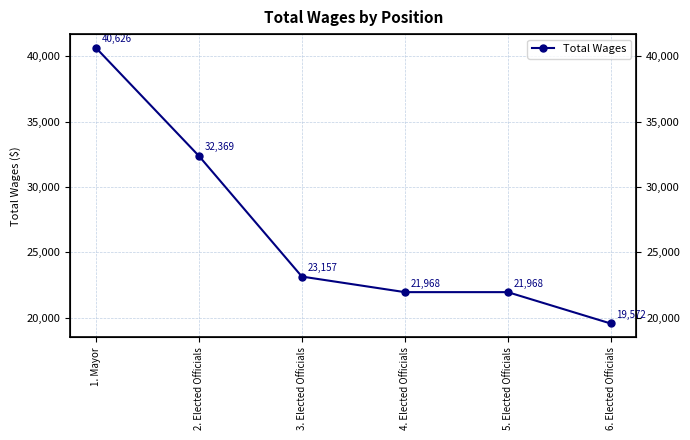

List the labels in order of value, largest first.

1. Mayor, 2. Elected Officials, 3. Elected Officials, 4. Elected Officials, 5. Elected Officials, 6. Elected Officials